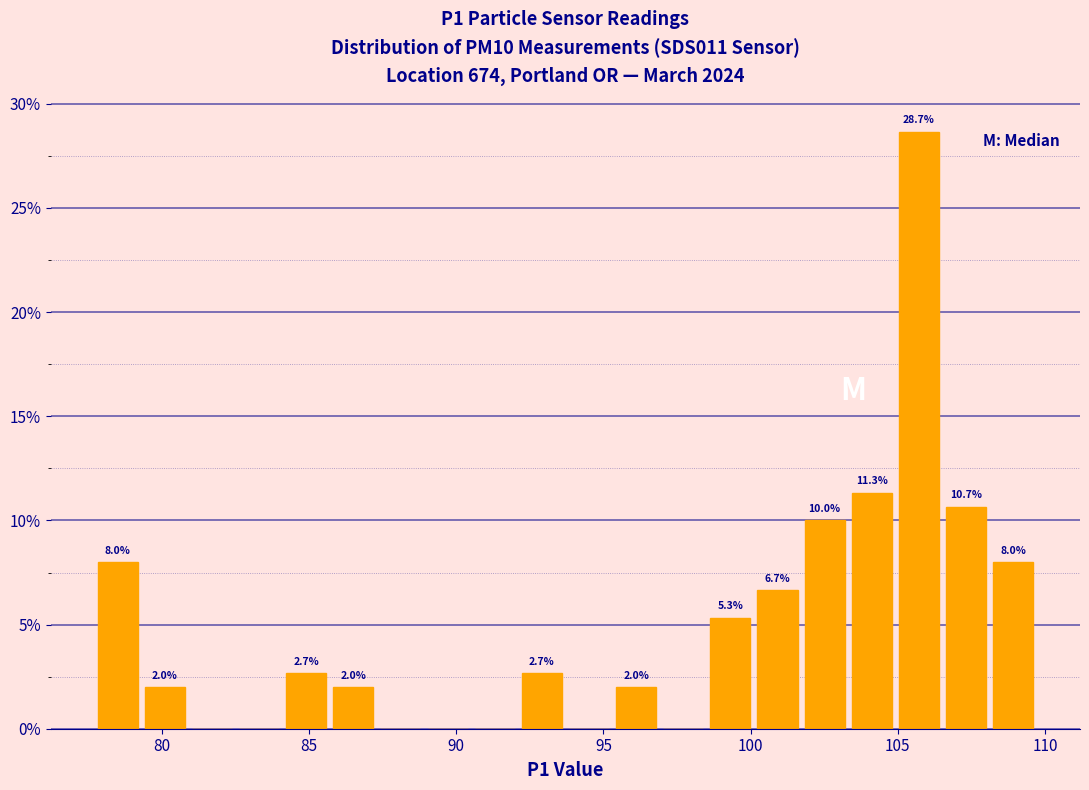

Around what value on the x-axis is the tallest bar? Give the approximate position of its centre, as read against the axis.

105.5